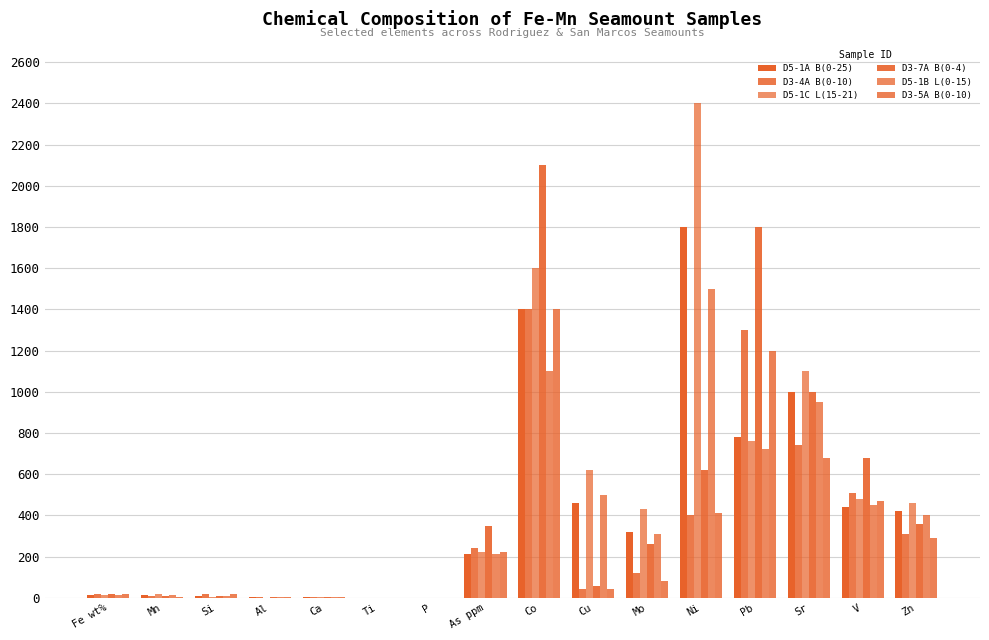

Are the bars grouped side by side (vs. stacked)?

Yes